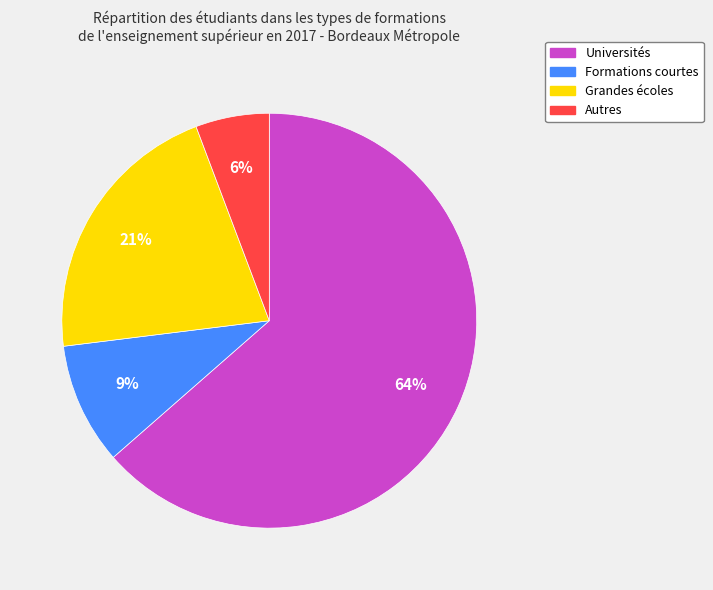

To the nearest percent, what is the average slice percentage?

25%